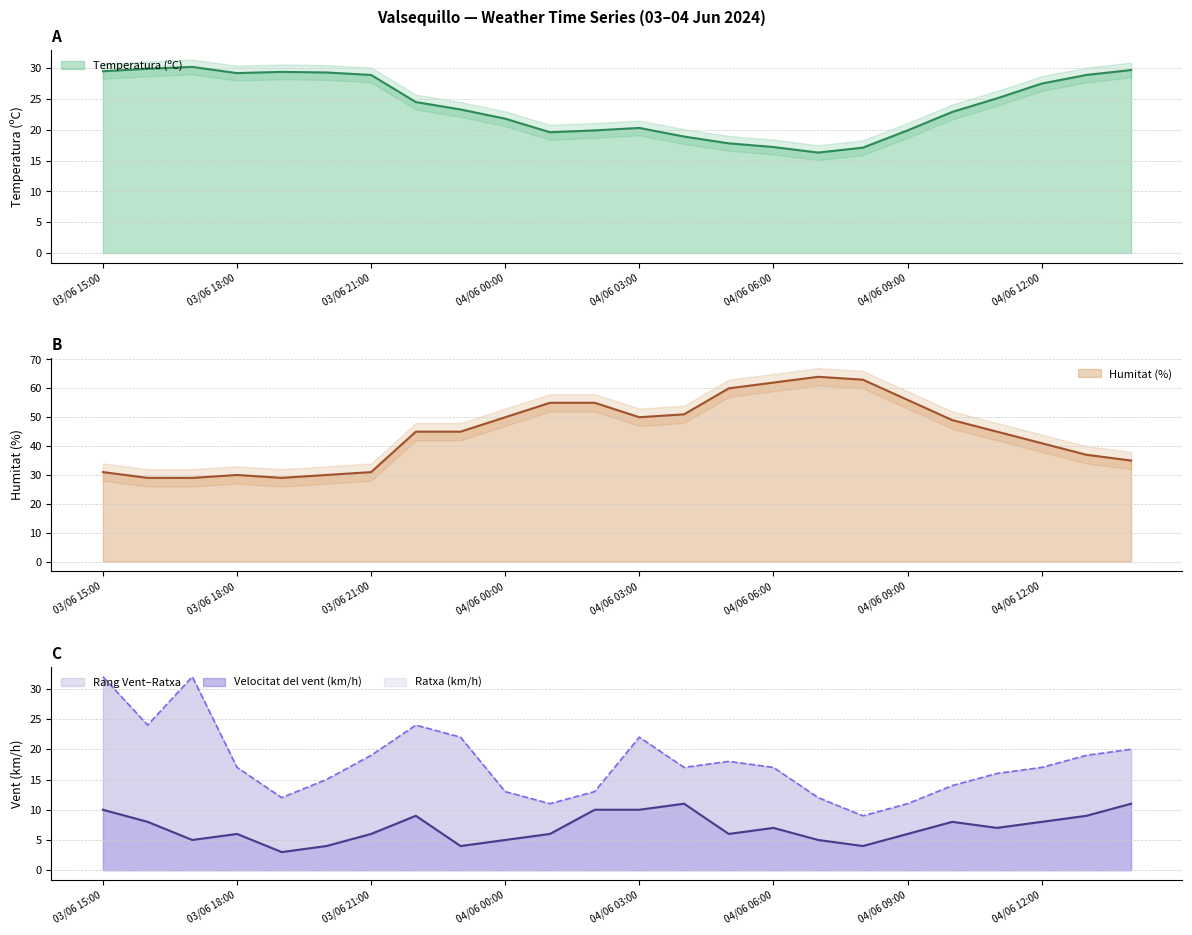

How many interior local valleys does the Humitat (%) series have?

2